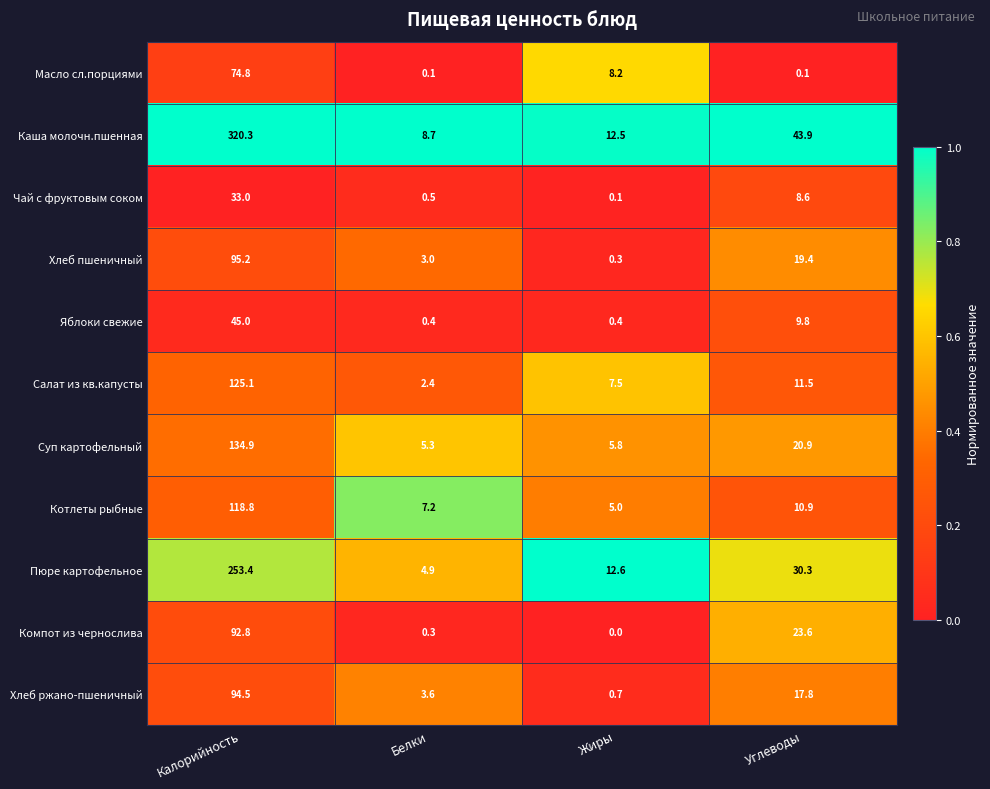

At which category is the sum across all series the highest?

Калорийность